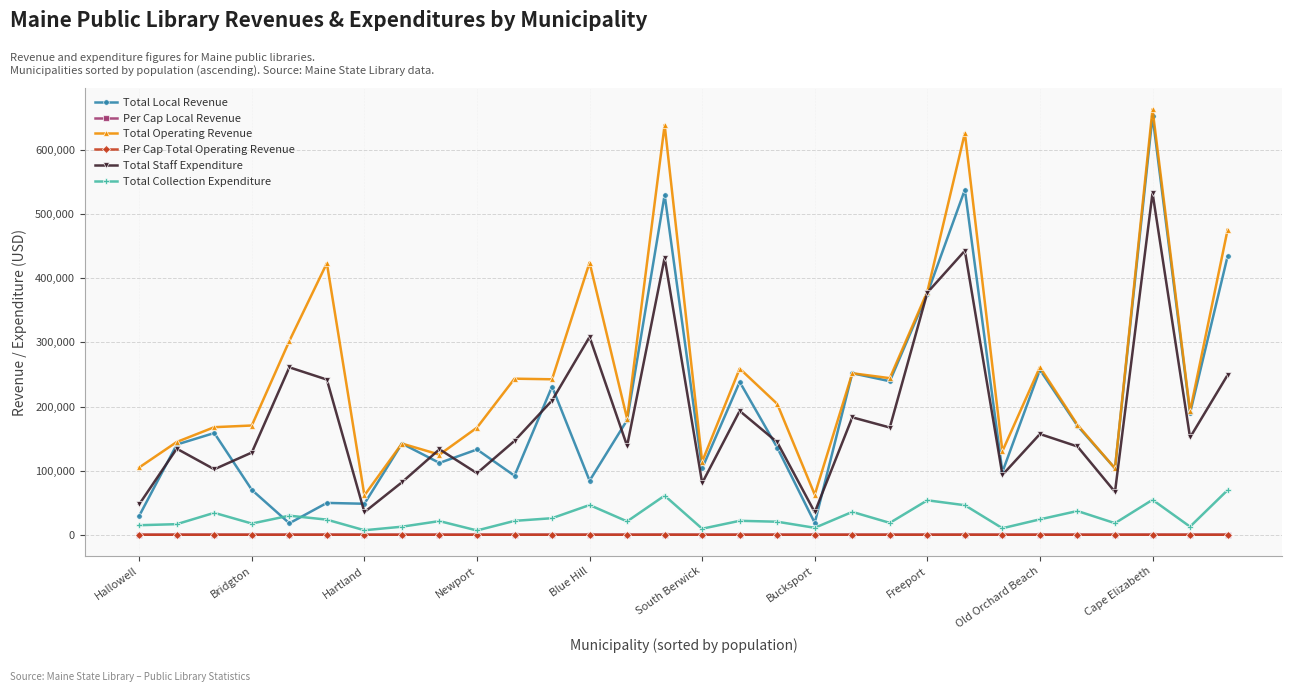

Which series ends up on top after the final intersection of Total Collection Expenditure and Total Local Revenue?

Total Local Revenue